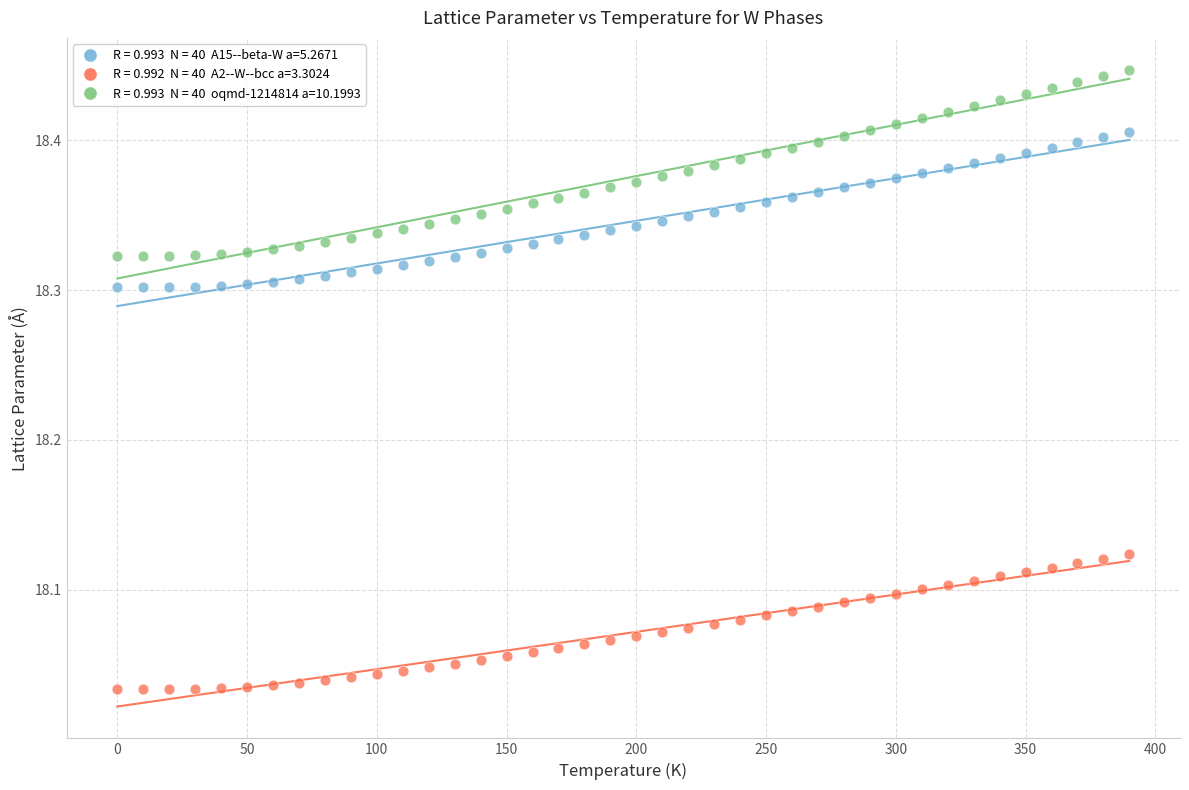

Across all data points, what is the range of Y values (max minus min)?

0.4